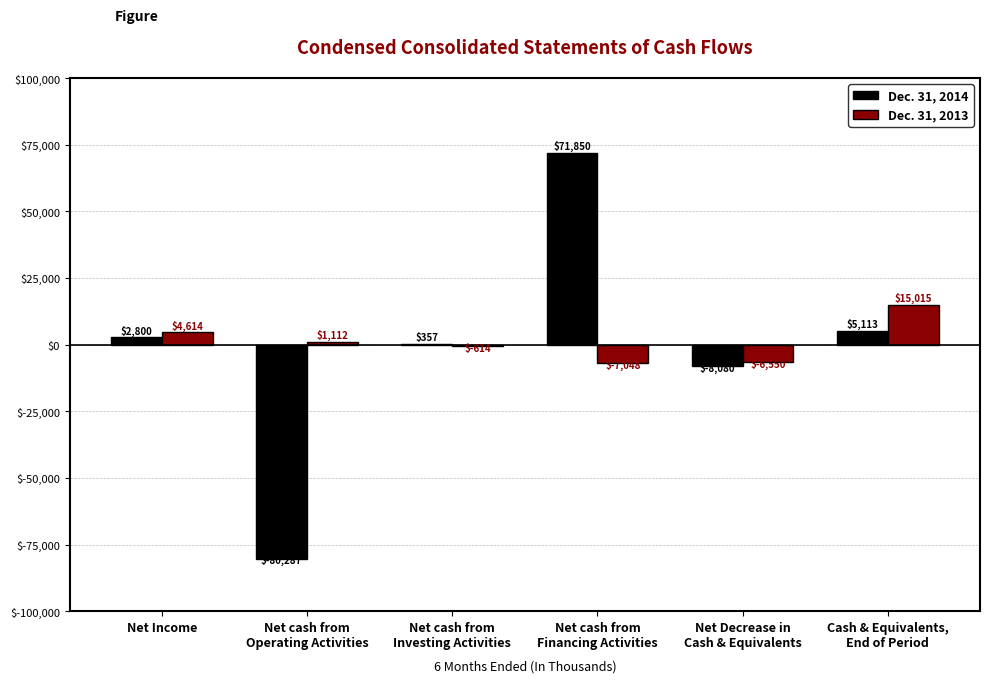

Where does the Dec. 31, 2013 series first go above 1112?

Net Income